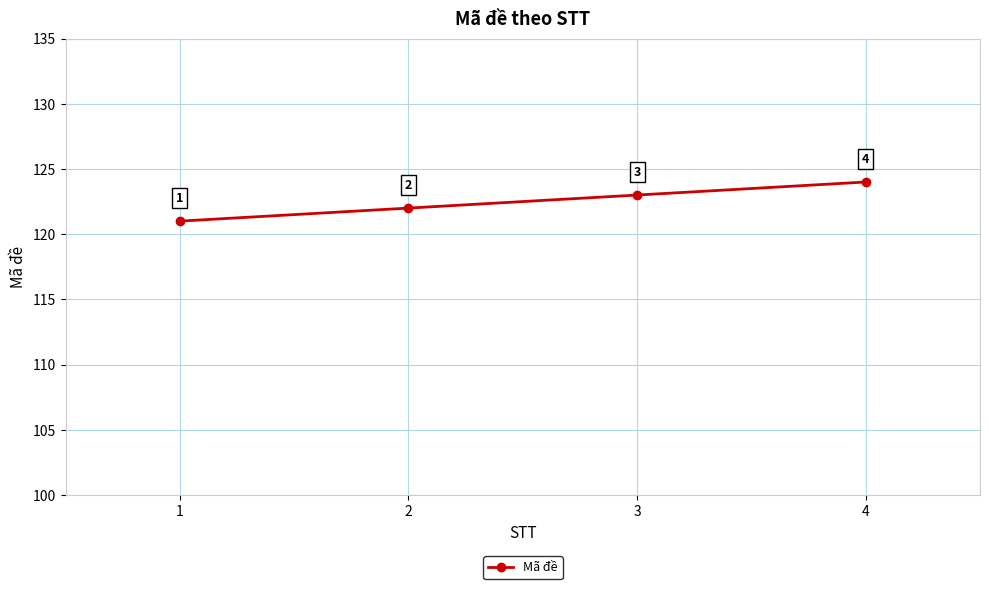

List the labels in order of value, smallest first.

1, 2, 3, 4